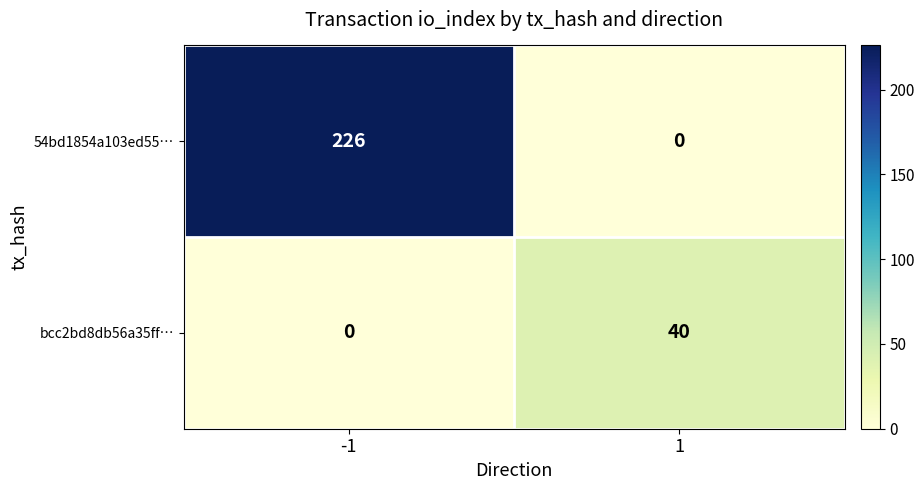

Which series has the largest range (max minus min)?

54bd1854a103ed55…